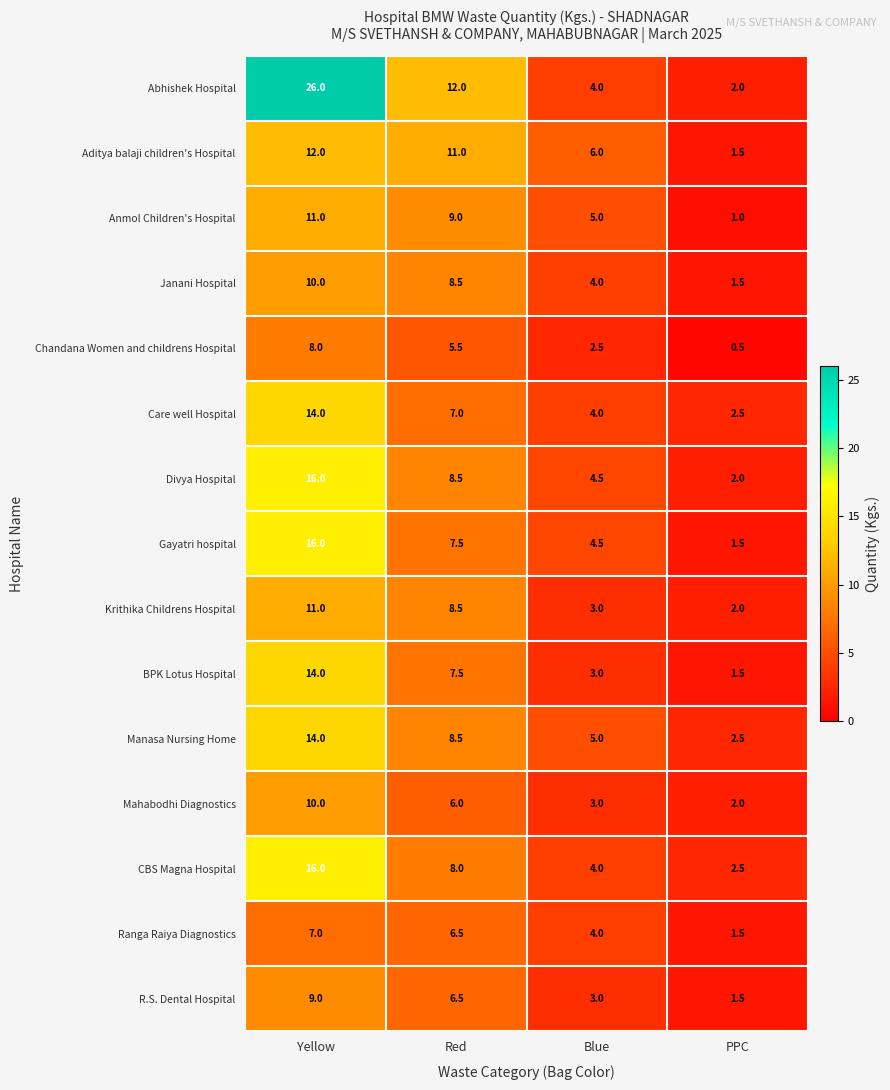

Which category has the lowest value across all series?

PPC